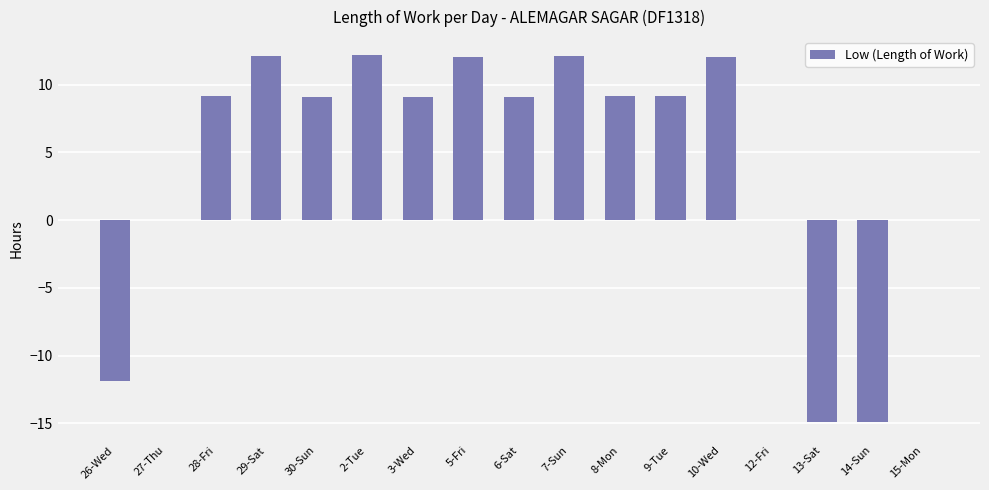

What is the sum of the values at 27-Thu and 10-Wed?

12.1